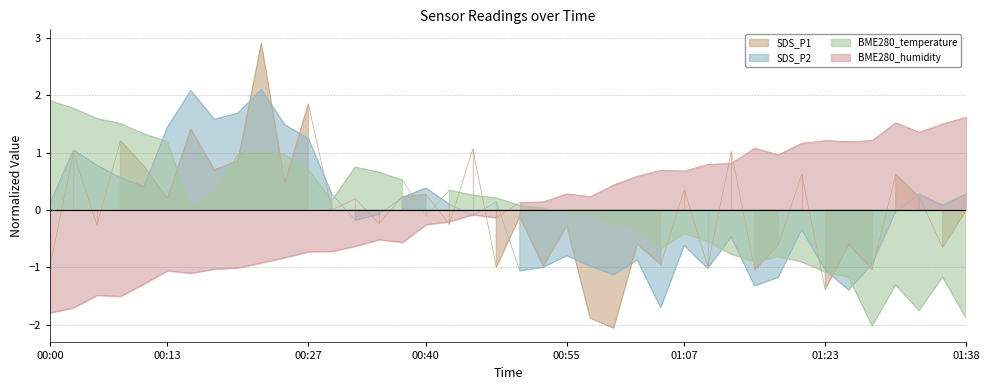

What position from the right is 01:00?

16